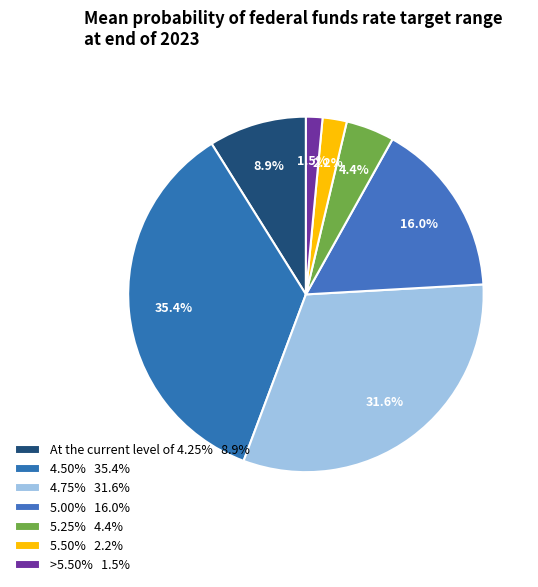

To the nearest percent, what portion does >5.50% represent?

2%